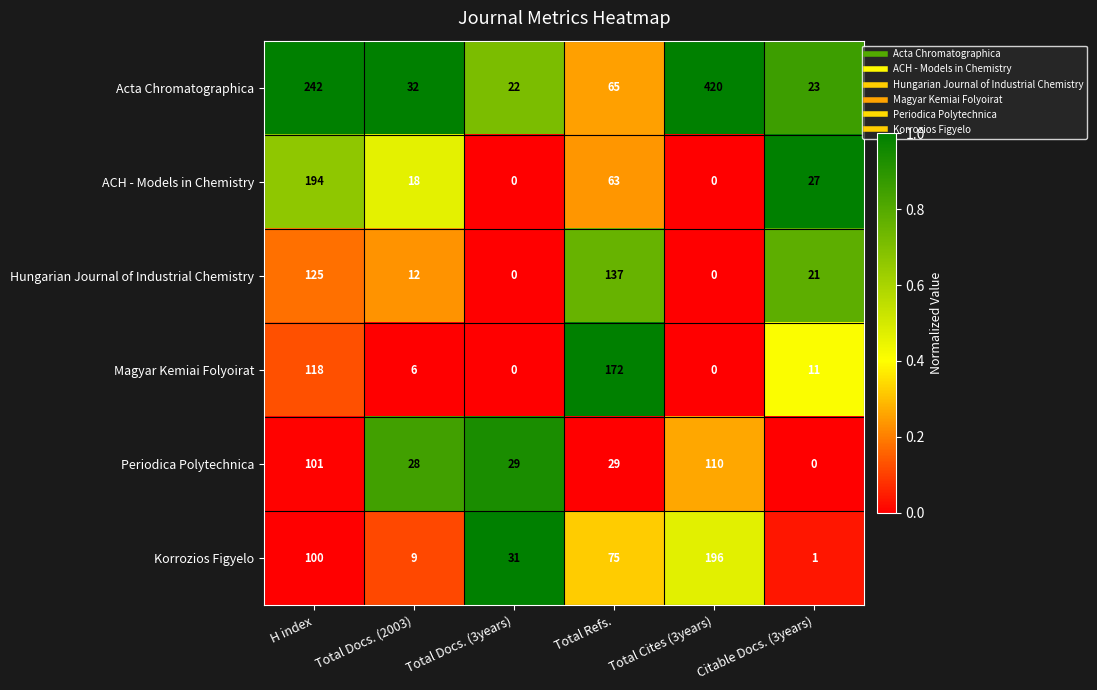

Which series changed the most between Total Docs. (3years) and Total Cites (3years)?

Acta Chromatographica